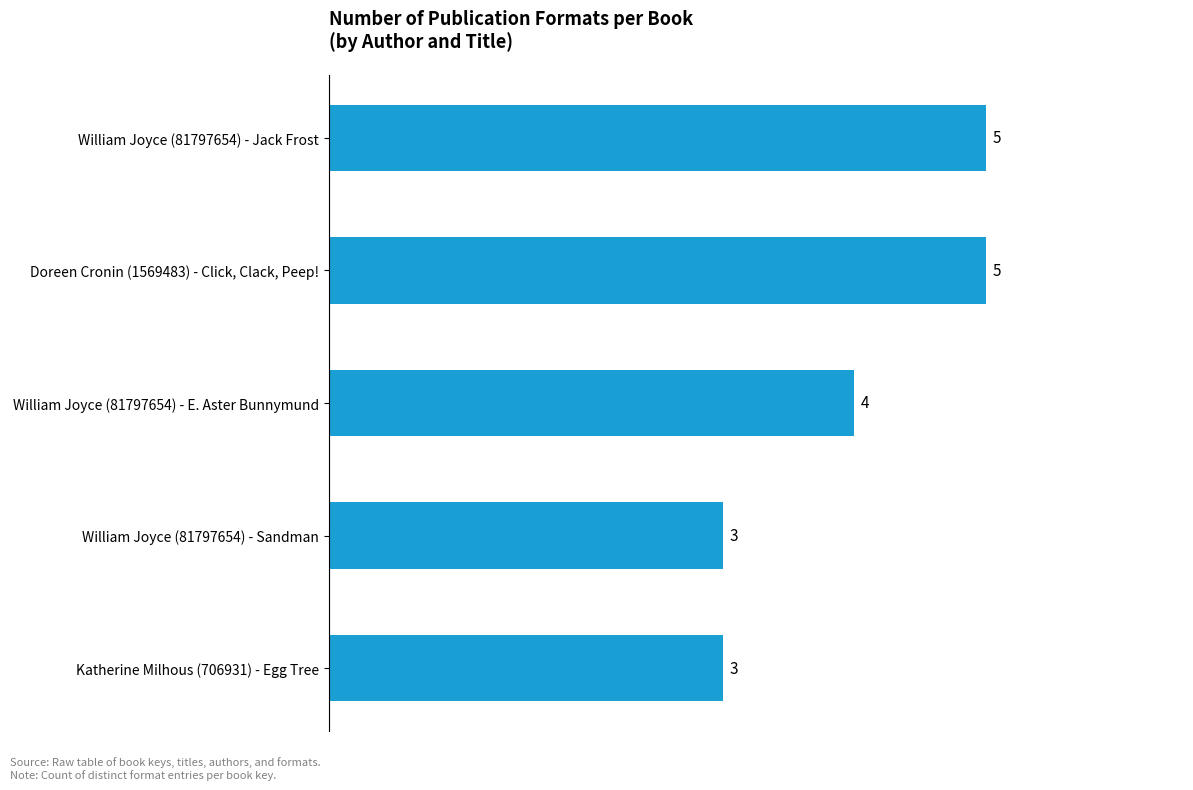

At which label is the value closest to 4?

William Joyce (81797654) - E. Aster Bunnymund